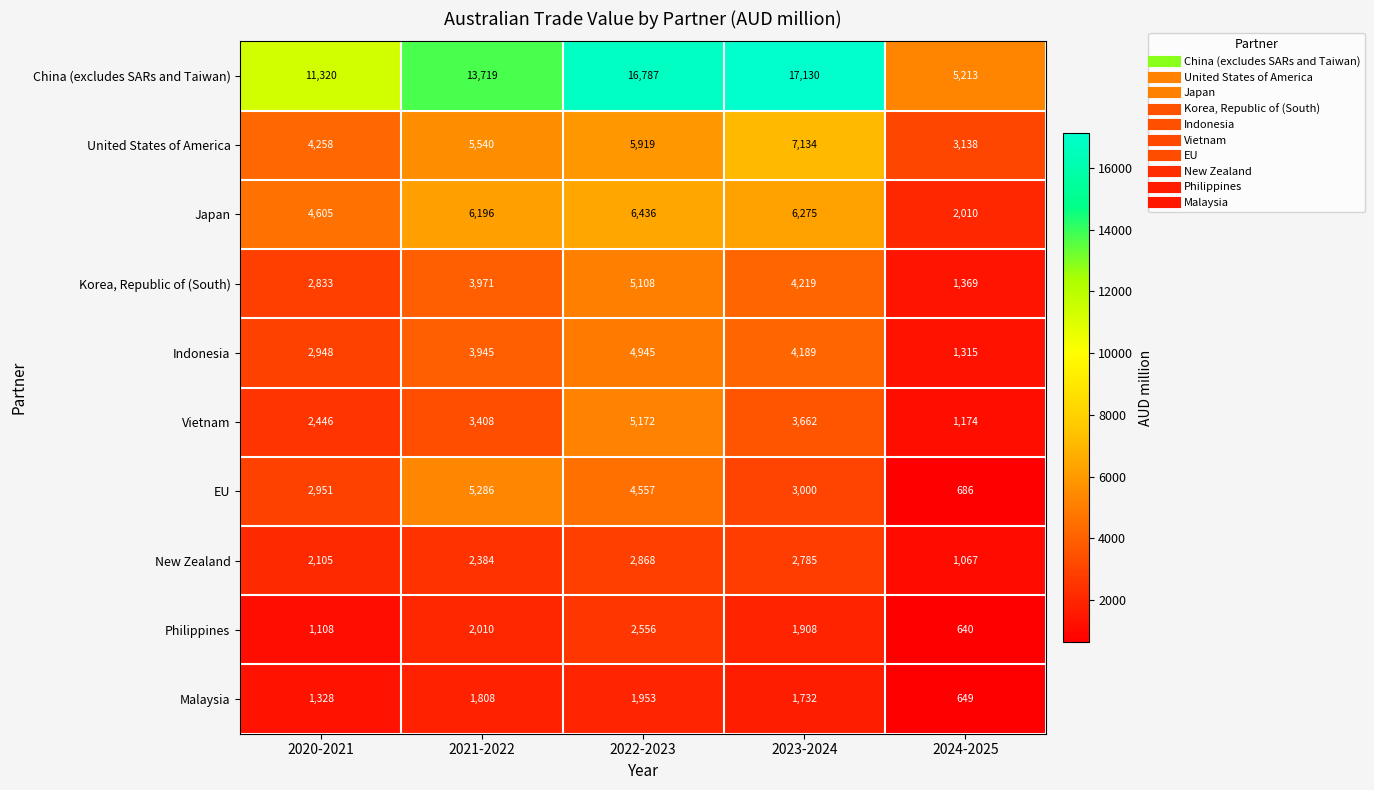

What is the difference between the maximum and minimum values in the Malaysia series?

1304